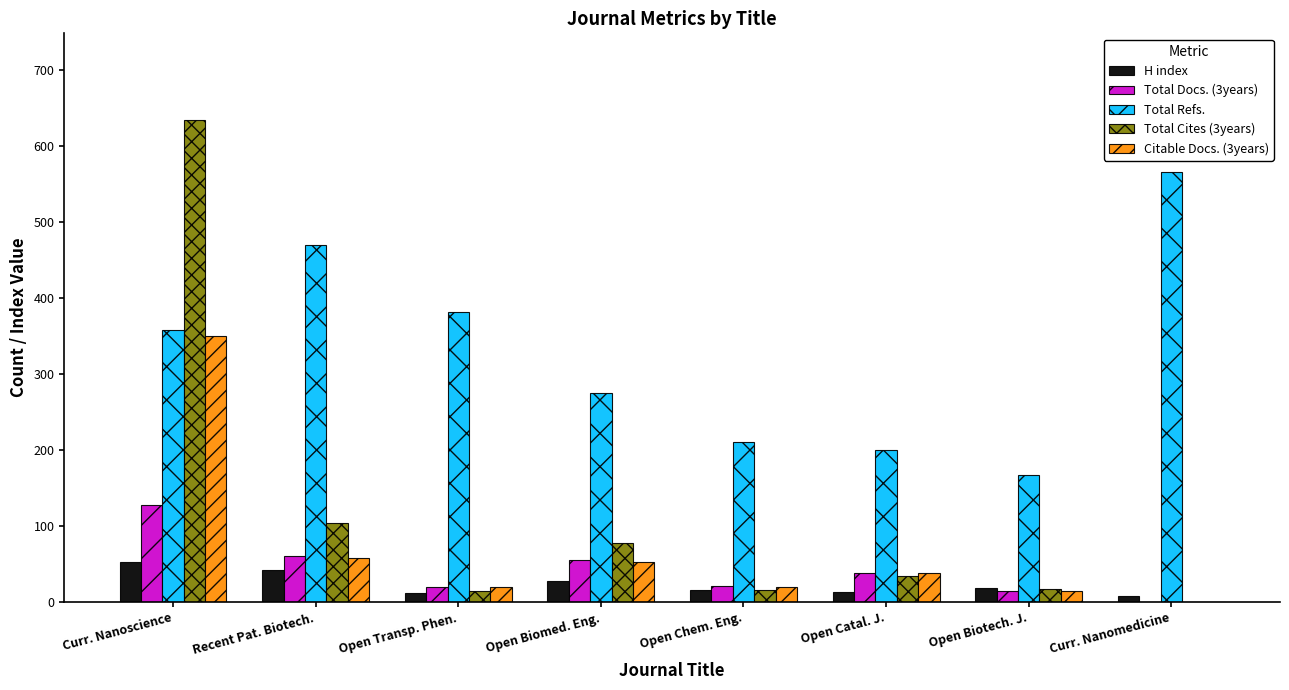

Is the value of Total Refs. at Curr. Nanoscience greater than the value of Total Docs. (3years) at Open Chem. Eng.?

Yes